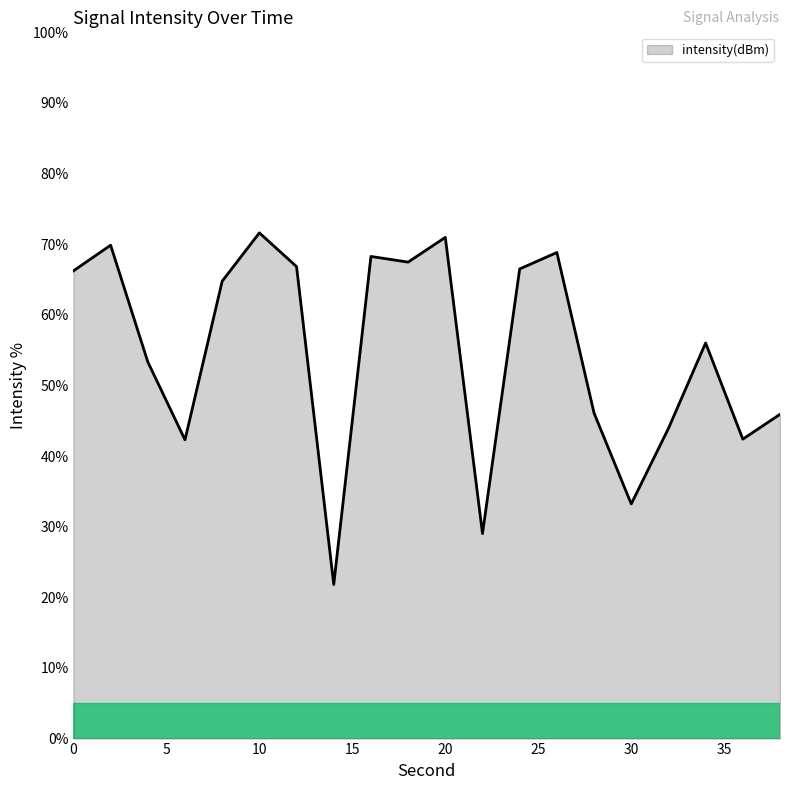

What is the minimum value shown in the chart?

21.8